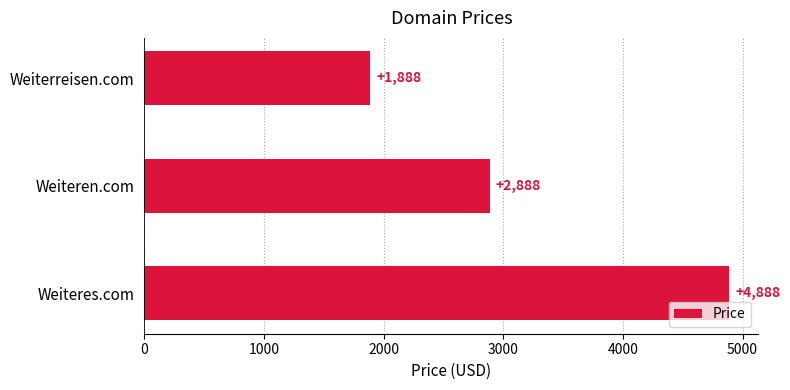

What is the average value?

3221